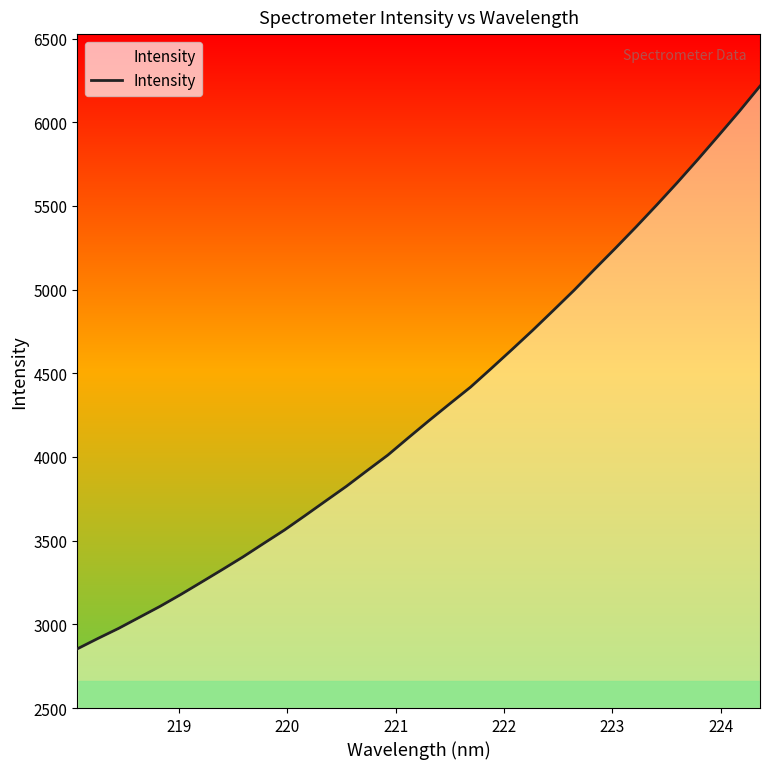

What is the maximum value shown in the chart?

6215.9